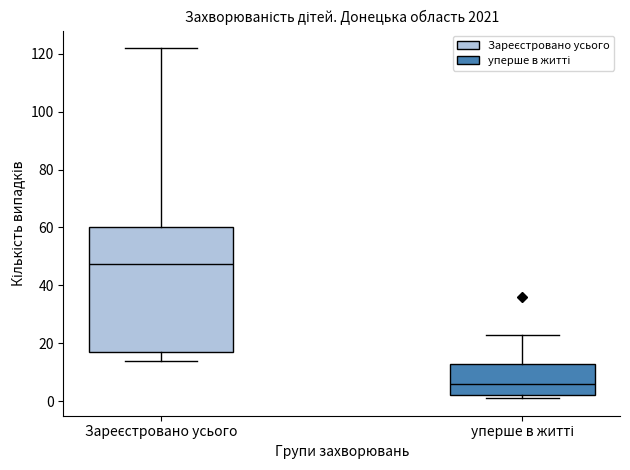

Where is the upper edge of the box for Зареєстровано усього on the y-axis? The values are not printed on the chart, so give them approximately, as read against the axis.

60